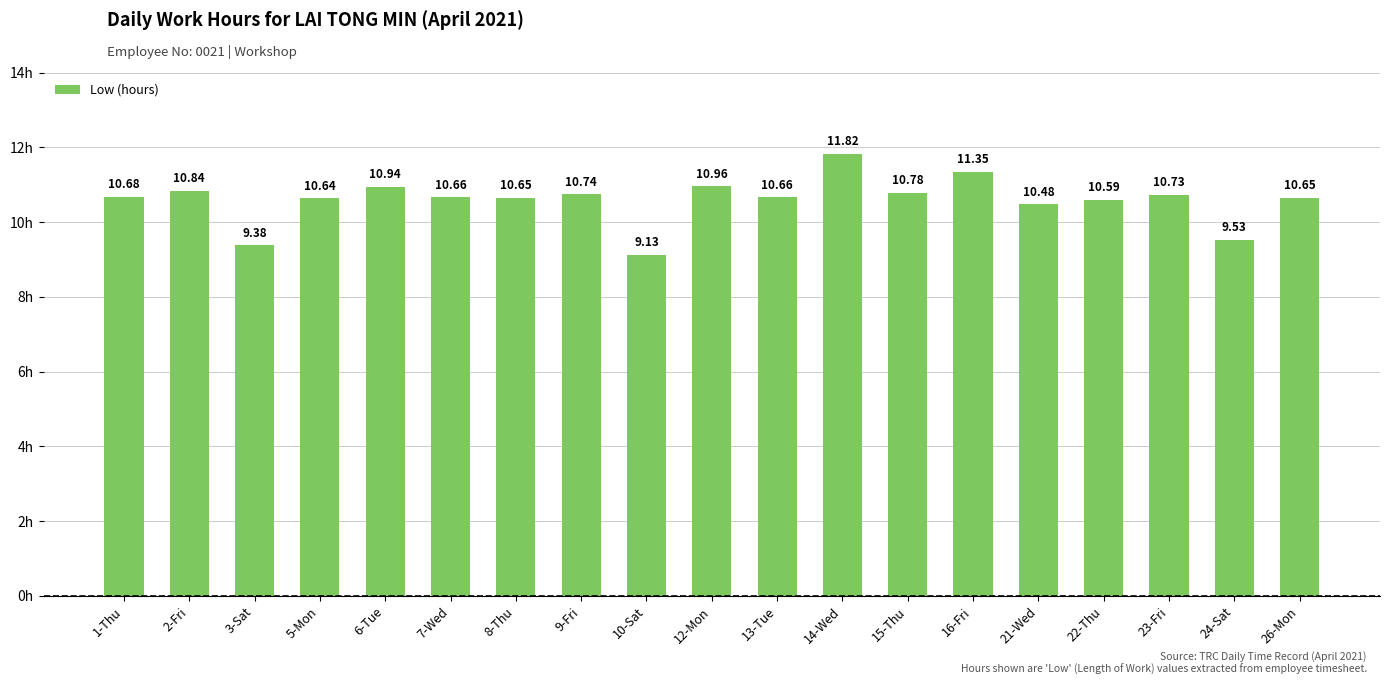

What is the sum of the values at 5-Mon and 13-Tue?

21.3